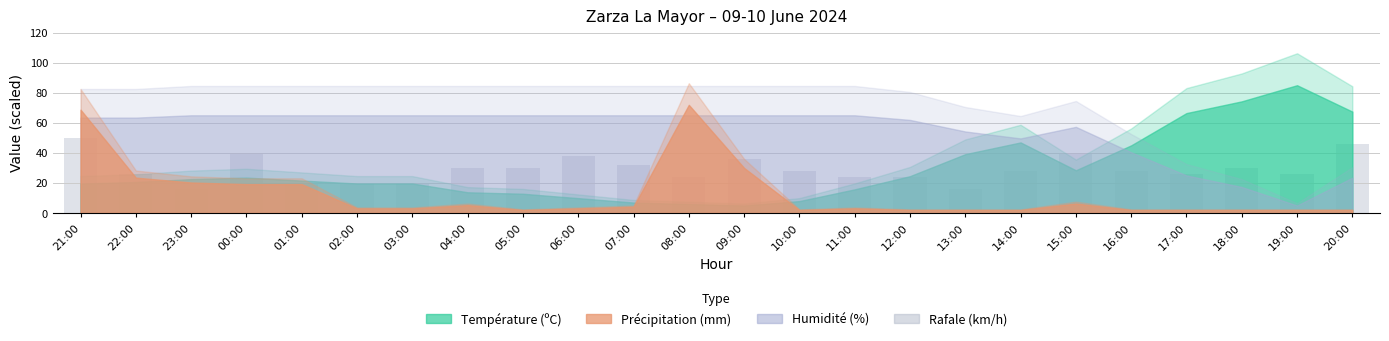

What is the maximum value shown in the chart?

50.0